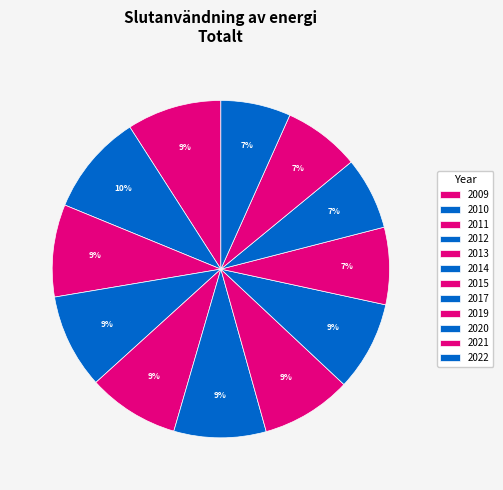

Combined, what portion of the pie is 2013 and 2017?

17.4%